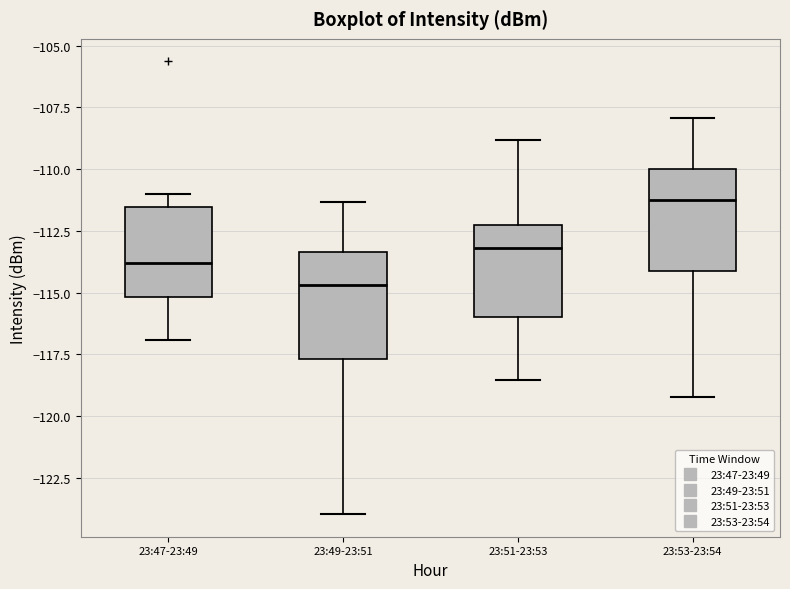

Reading left to right, read every box against the y-axis: the position of its median line, the range the box covers, and the ends of its whiskers. The values are not printed on the chart, so give them approximately, as read against the axis.

23:47-23:49: median -114.0, box -115.0 to -111.5, whiskers -117.0 to -111.0
23:49-23:51: median -114.5, box -117.5 to -113.5, whiskers -124.0 to -111.5
23:51-23:53: median -113.0, box -116.0 to -112.0, whiskers -118.5 to -109.0
23:53-23:54: median -111.0, box -114.0 to -110.0, whiskers -119.0 to -108.0